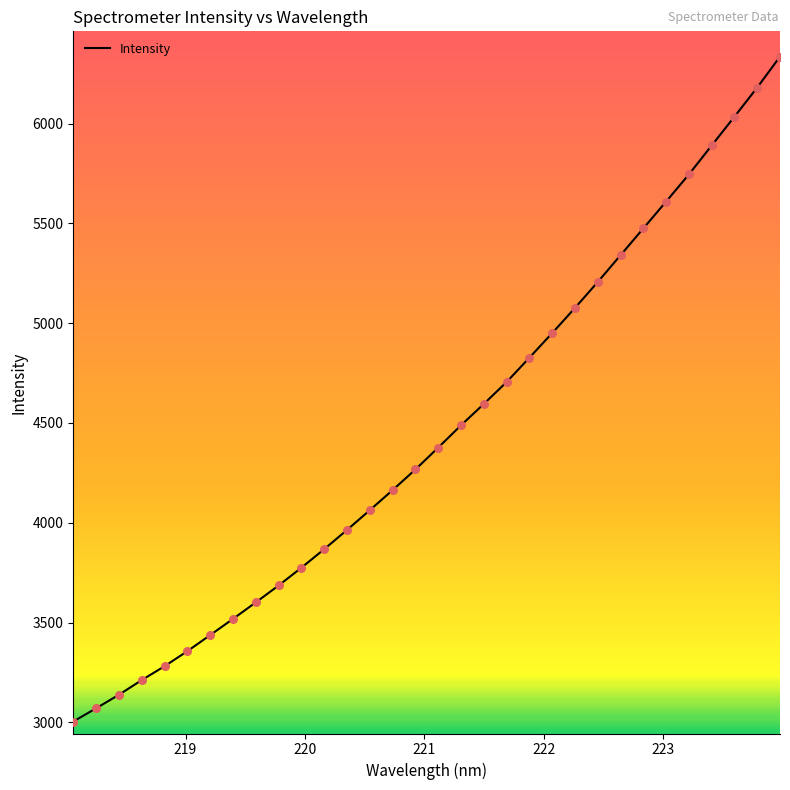

What is the minimum value shown in the chart?

3004.1